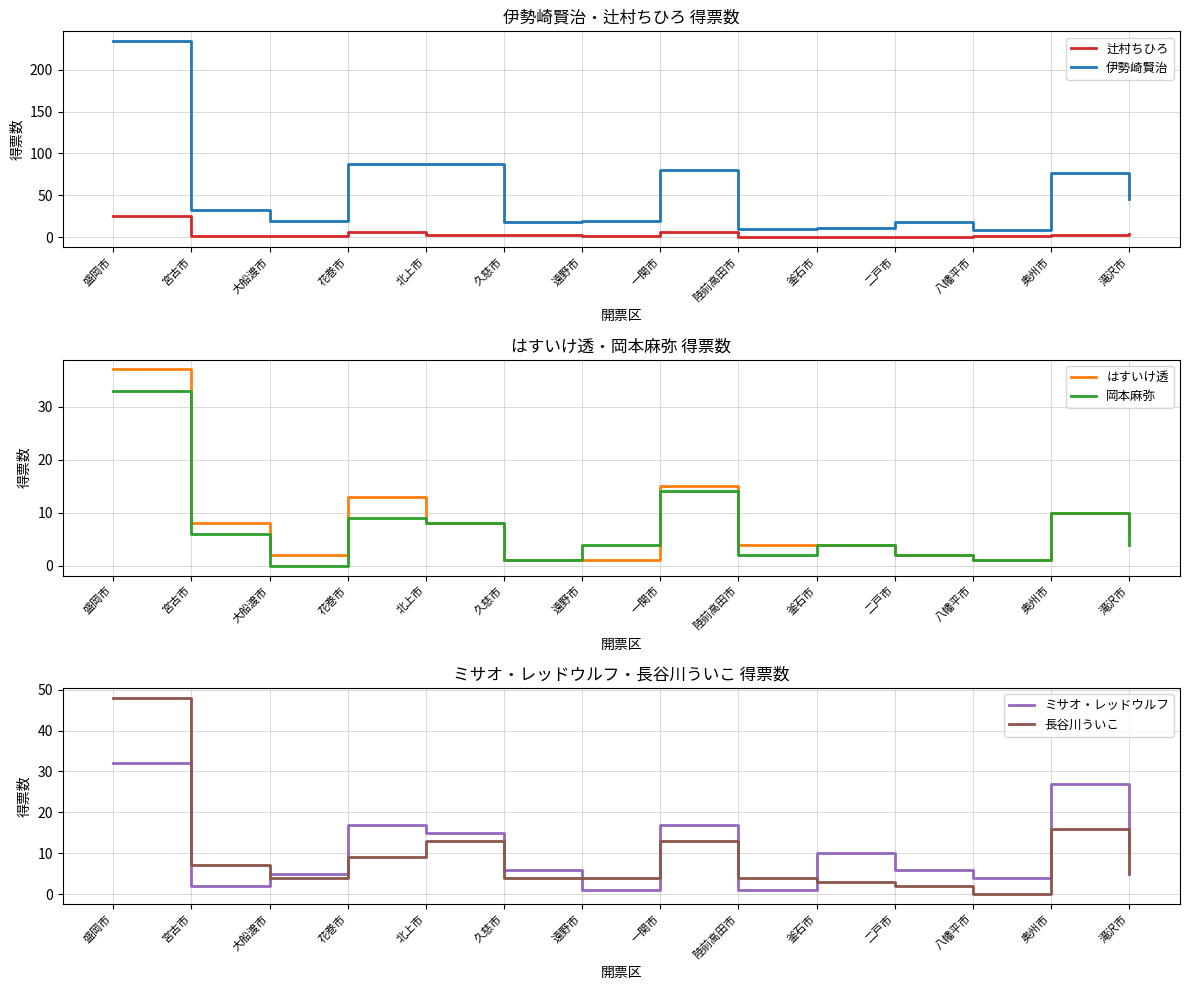

In 伊勢崎賢治, how many points are higher than both neighbors (excluding endpoints)?

4